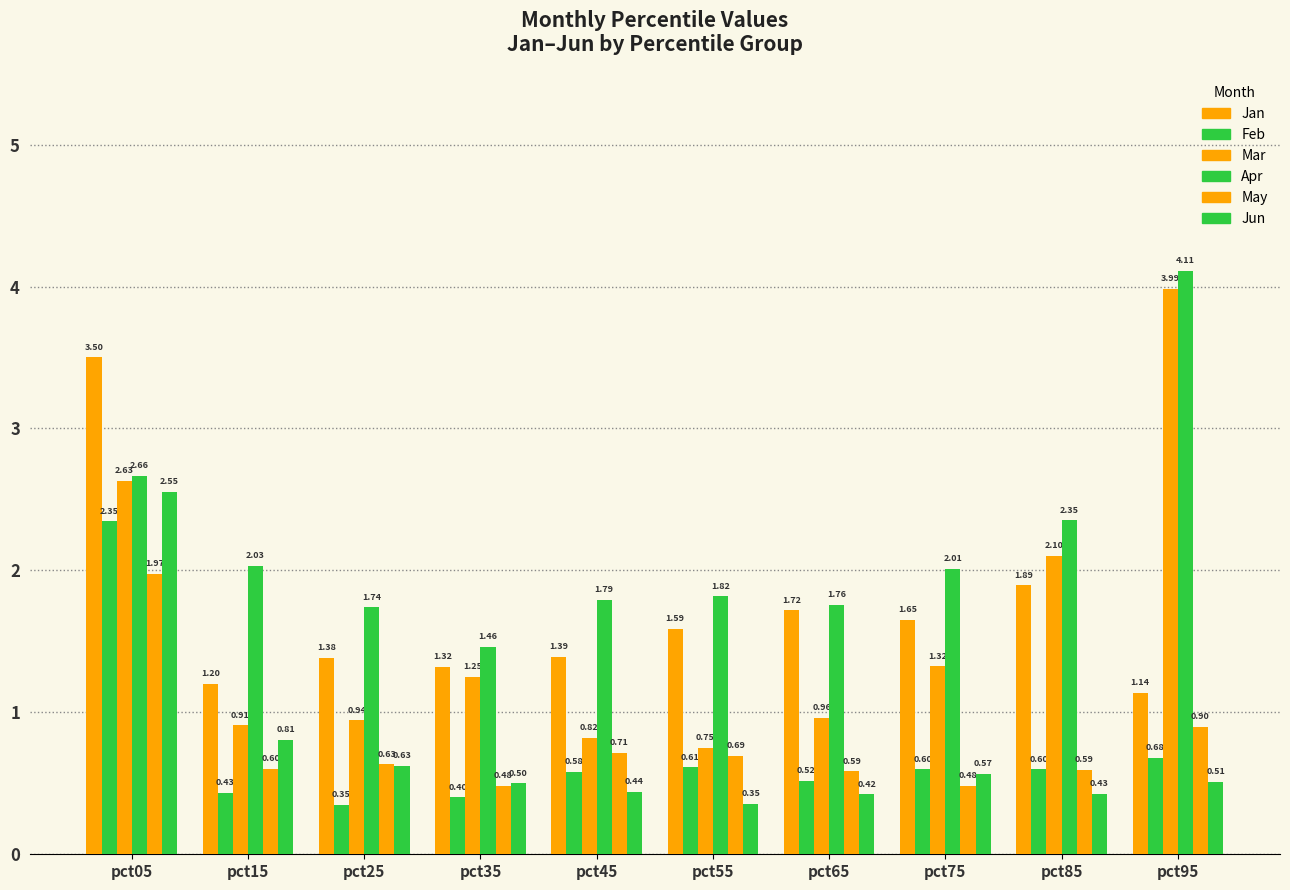

Read the May value at pct55.

0.7